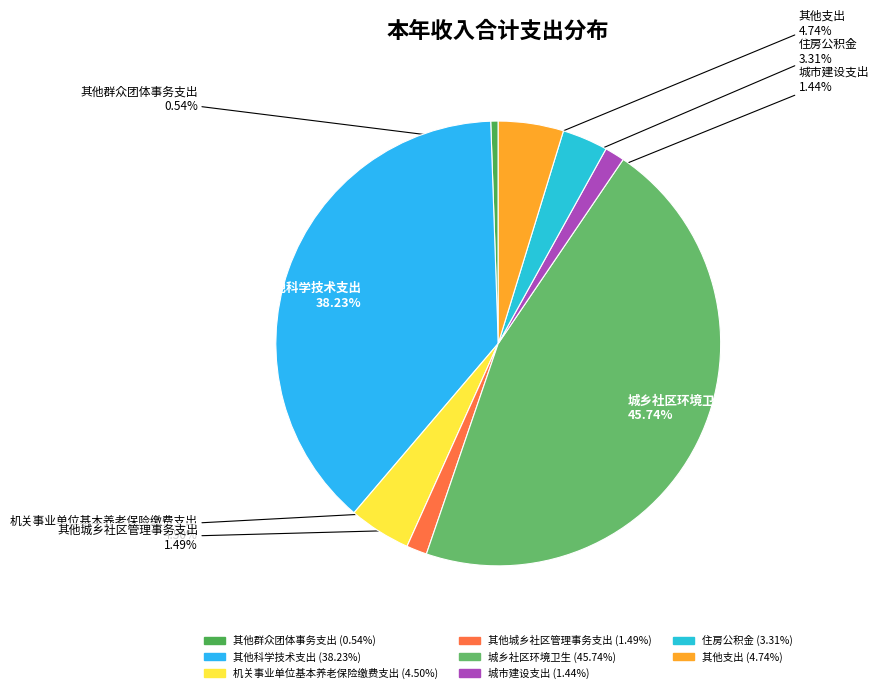

How many slices are in this pie chart?

8